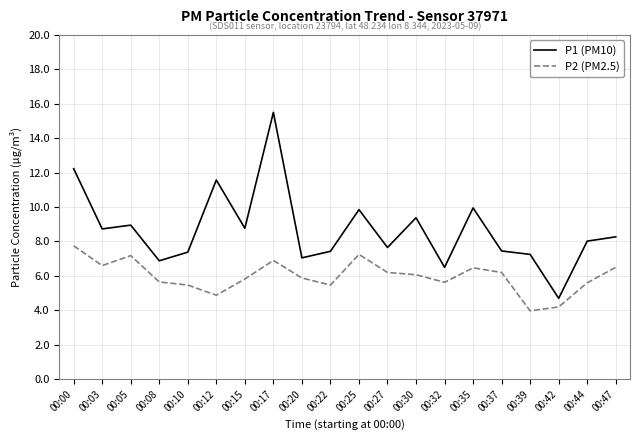

What is the difference between the highest and lowest values at 00:32?

0.9